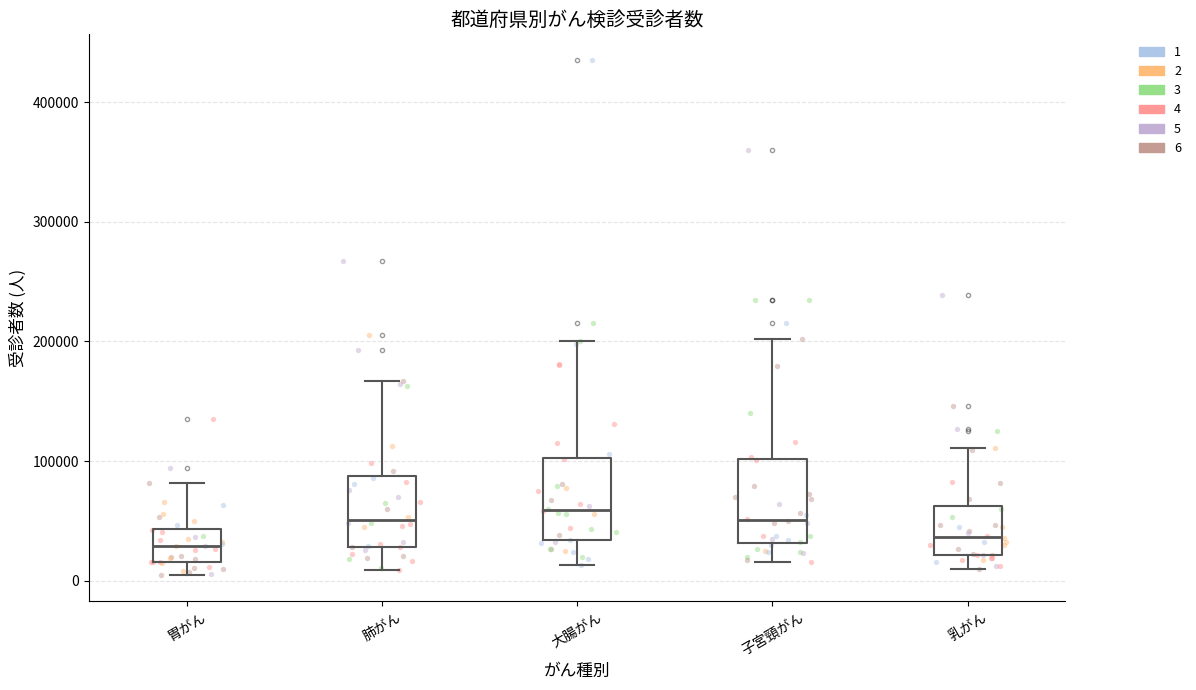

Reading left to right, transcribe this box plot: for each box, give where its median line is, the range the box spans, and where its two whiskers end, as read against the y-axis. The values are not printed on the chart, so give them approximately, as read against the axis.

胃がん: median 30000, box 20000 to 40000, whiskers 0 to 80000
肺がん: median 50000, box 30000 to 90000, whiskers 10000 to 170000
大腸がん: median 60000, box 30000 to 100000, whiskers 10000 to 200000
子宮頸がん: median 50000, box 30000 to 100000, whiskers 20000 to 200000
乳がん: median 40000, box 20000 to 60000, whiskers 10000 to 110000